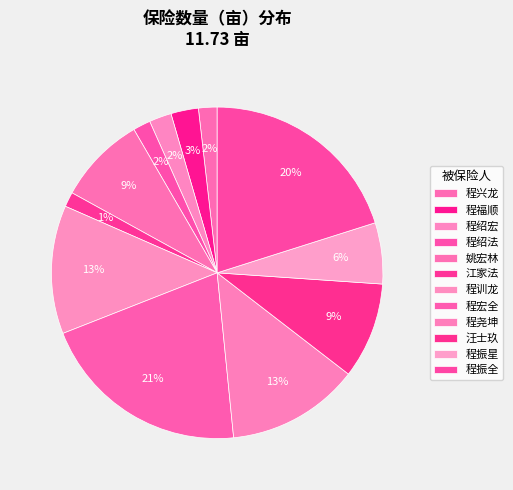

The 程绍法 slice represents 1% of the pie. True or false?

False